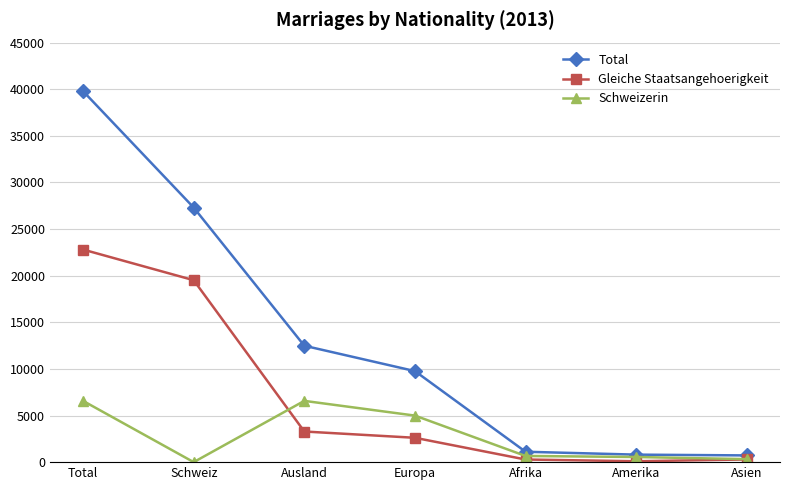

How many data points in Total are less than 9765?

3